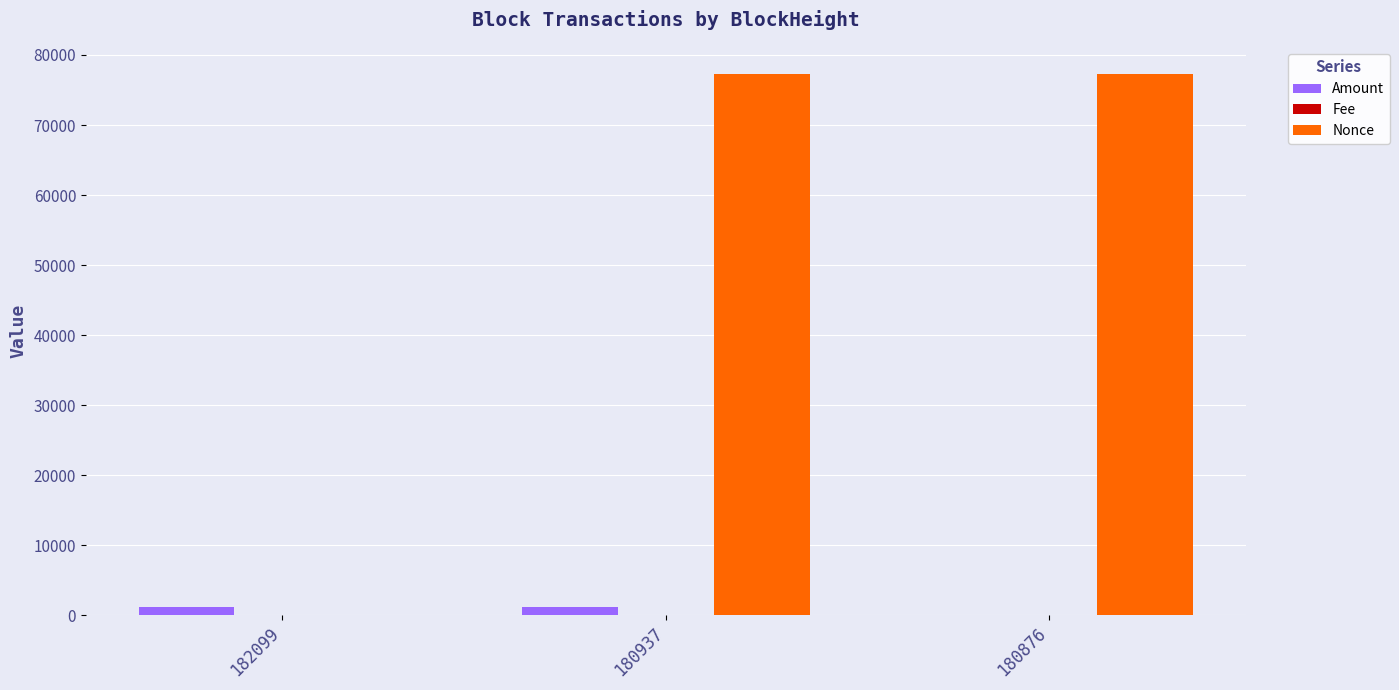

Which series has the widest spread of values?

Nonce